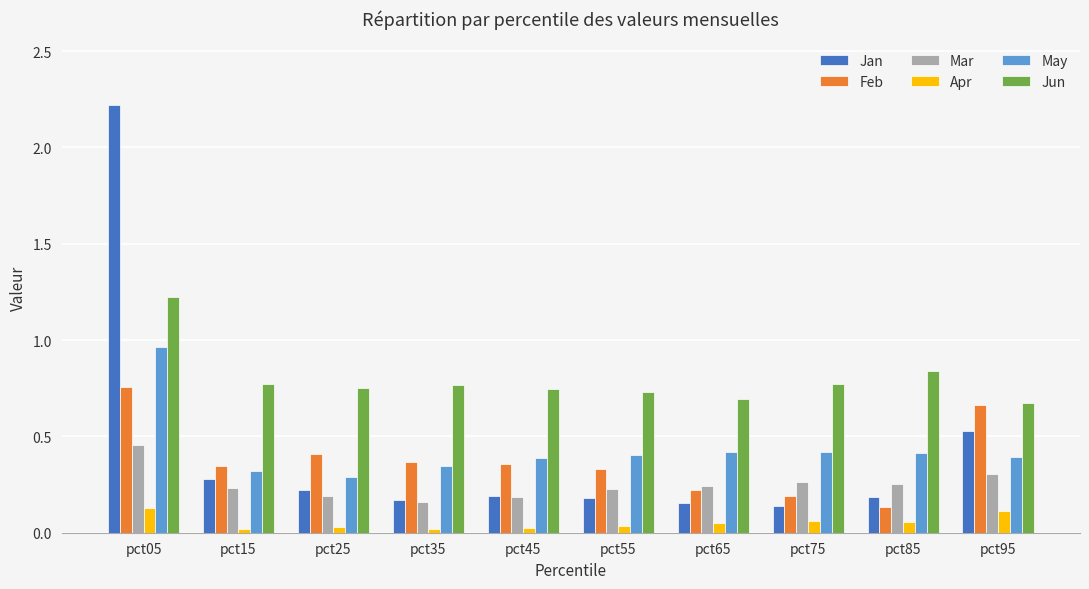

Which series has the largest range (max minus min)?

Jan